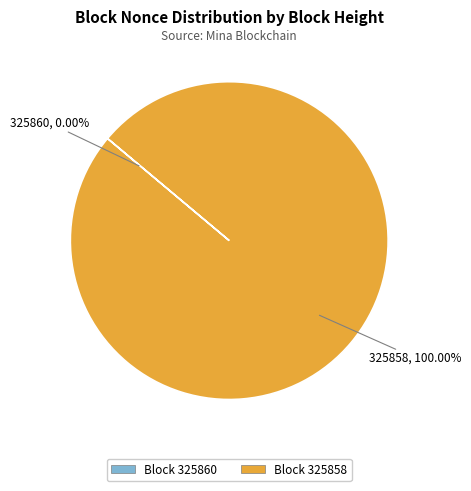

What is the largest slice in the pie chart?

325858